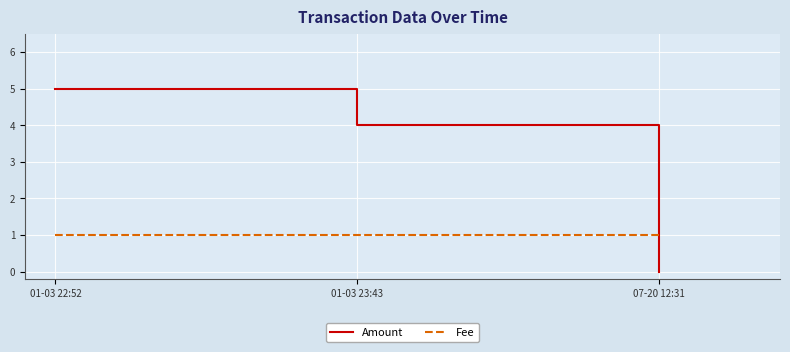

Is this an area chart (filled region under the line)?

No